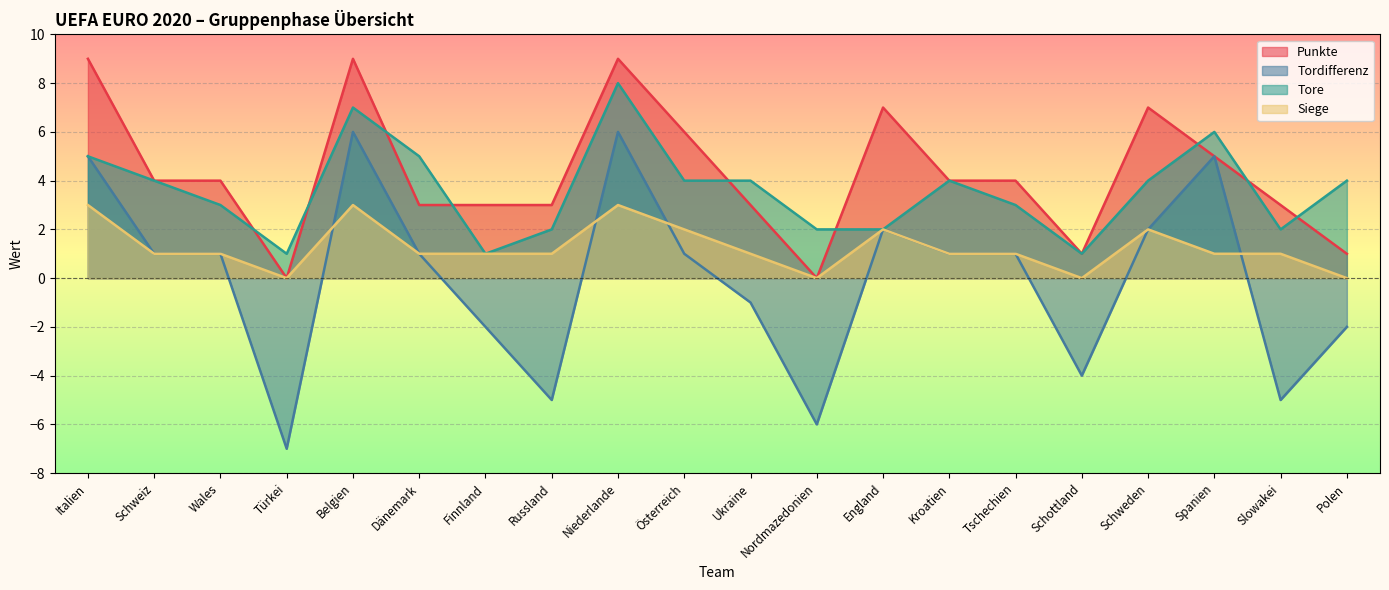

True or false: Punkte and Tore cross at least once.

True